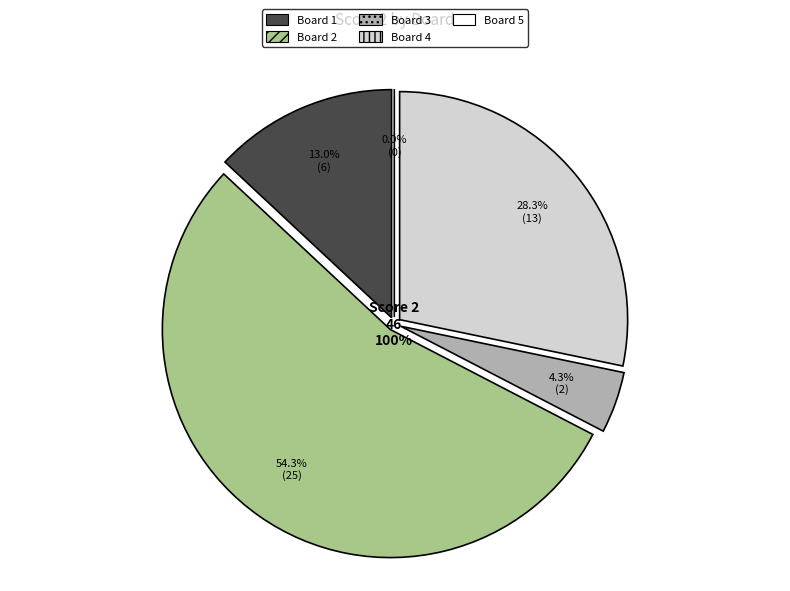

The Board 1 slice represents 13% of the pie. True or false?

True